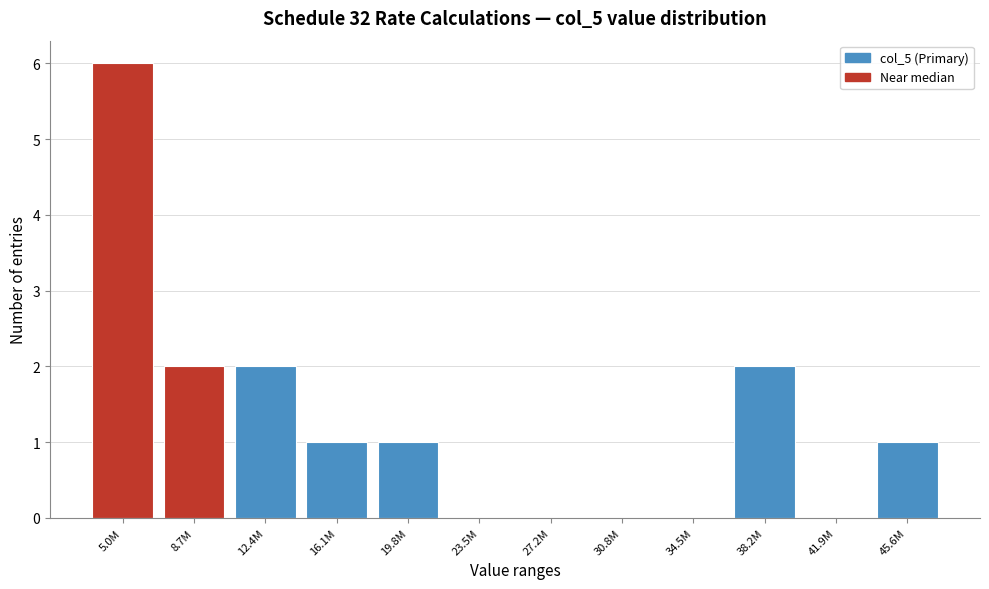

Reading right to left, what are all the values shown in this chart?

45.6M=1	41.9M=0	38.2M=2	34.5M=0	30.8M=0	27.2M=0	23.5M=0	19.8M=1	16.1M=1	12.4M=2	8.7M=2	5.0M=6